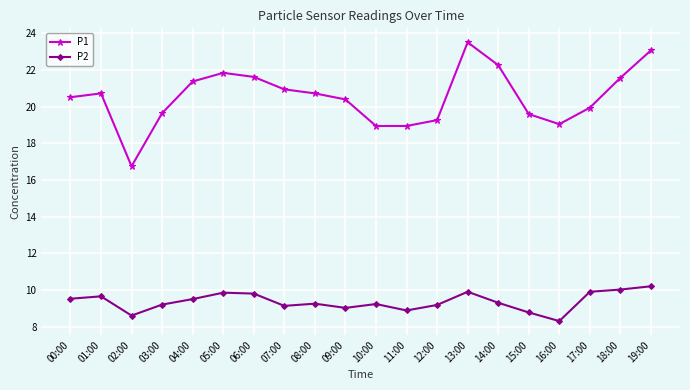

What is the sum of the P2 values at 19:00 and 15:00?

19.0